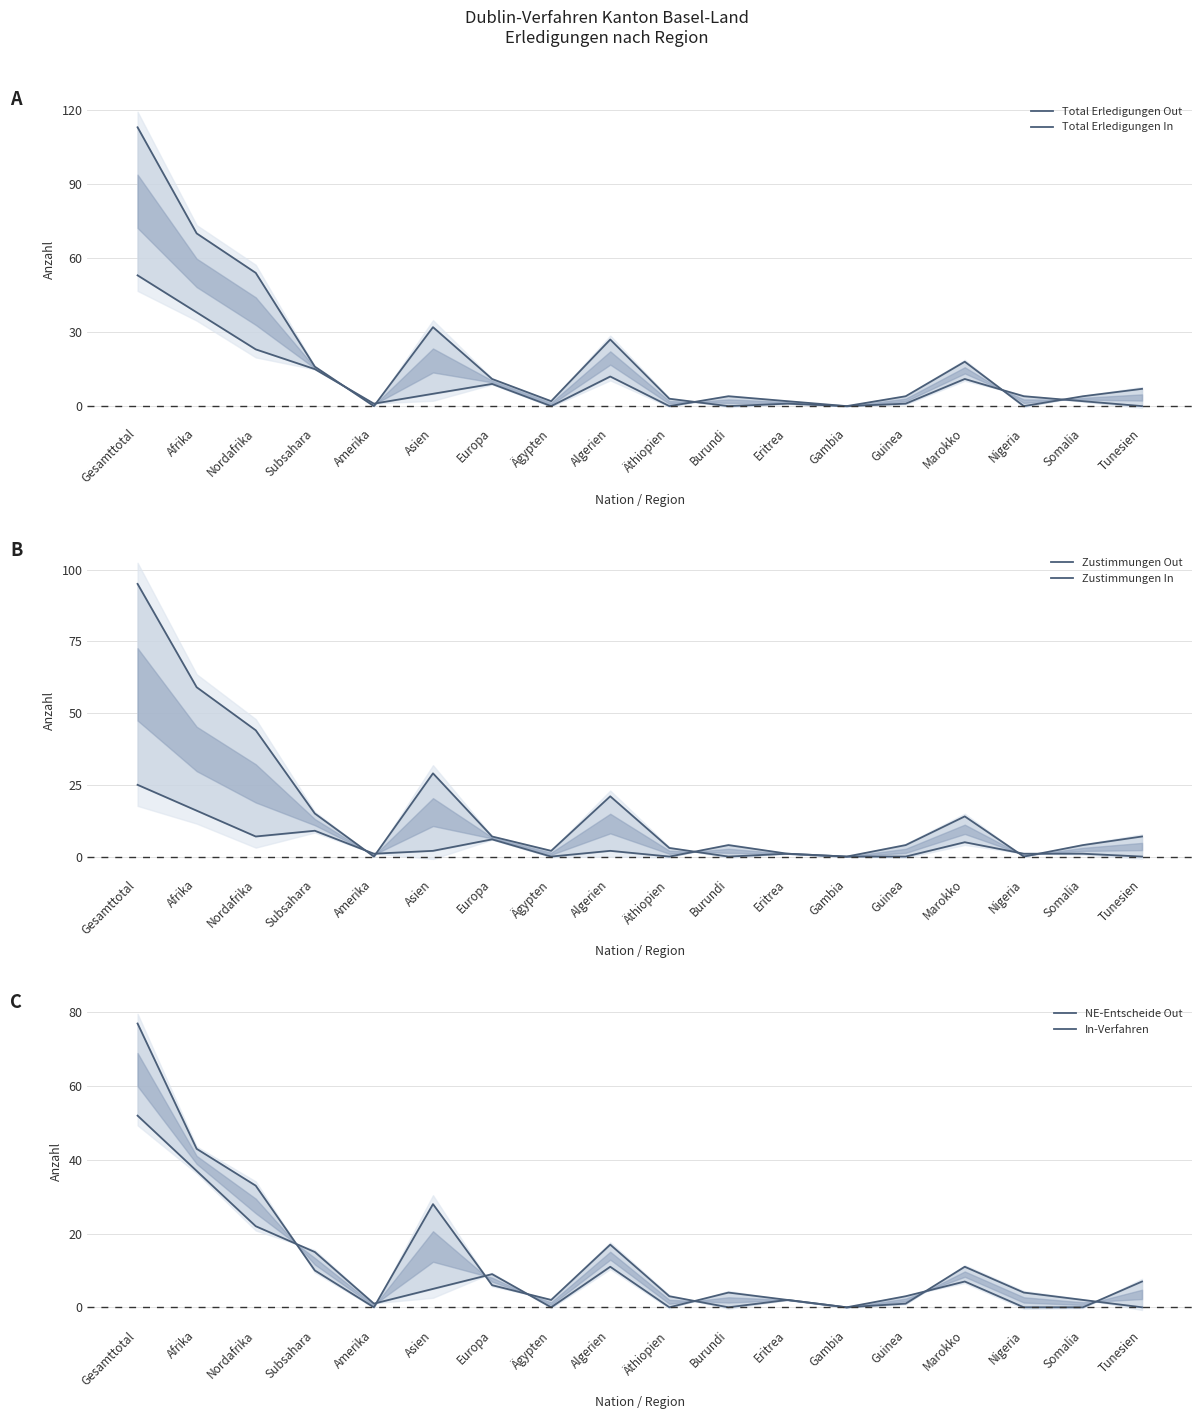

Is it true that In-Verfahren equals 5 at Asien?

True